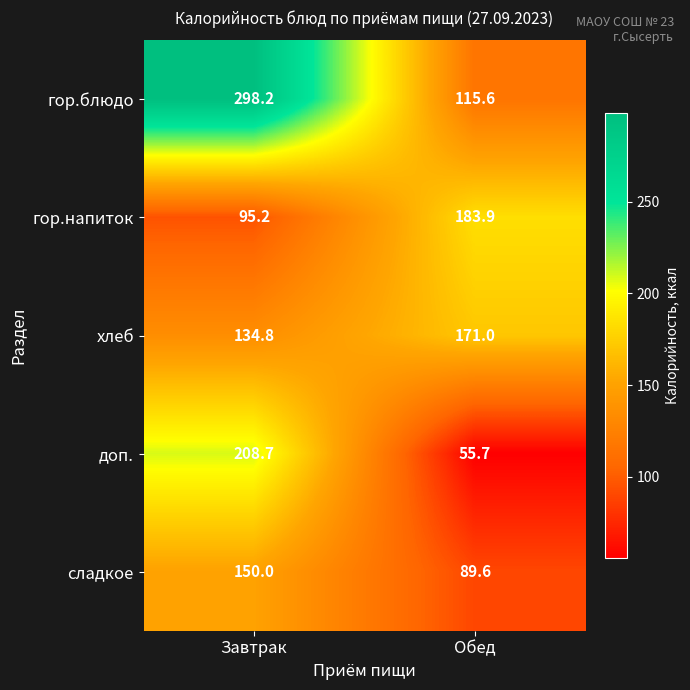

At how many categories does at least one series exceed 217?

1